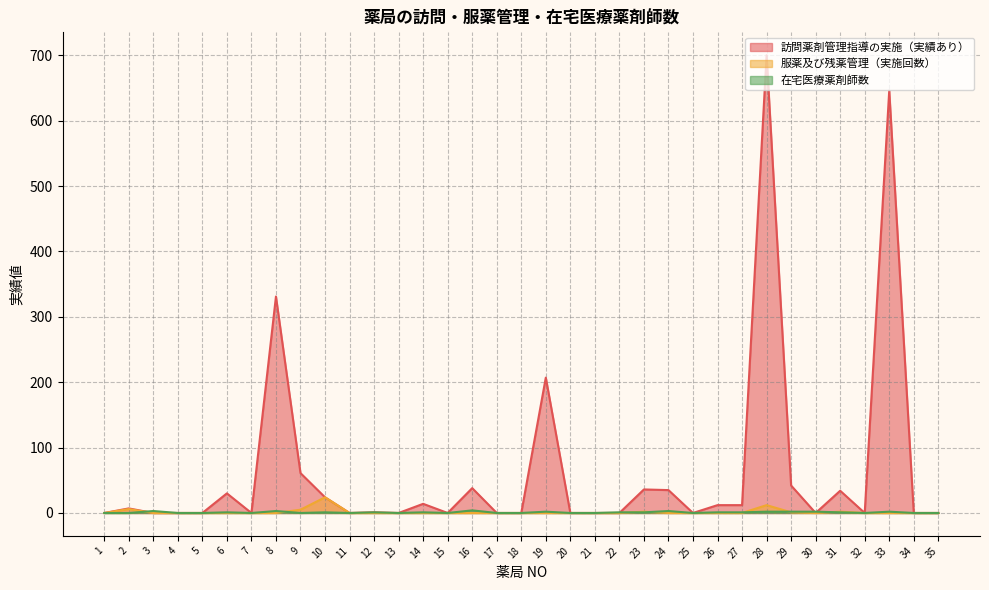

Does the chart display data point markers on the line(s)?

No